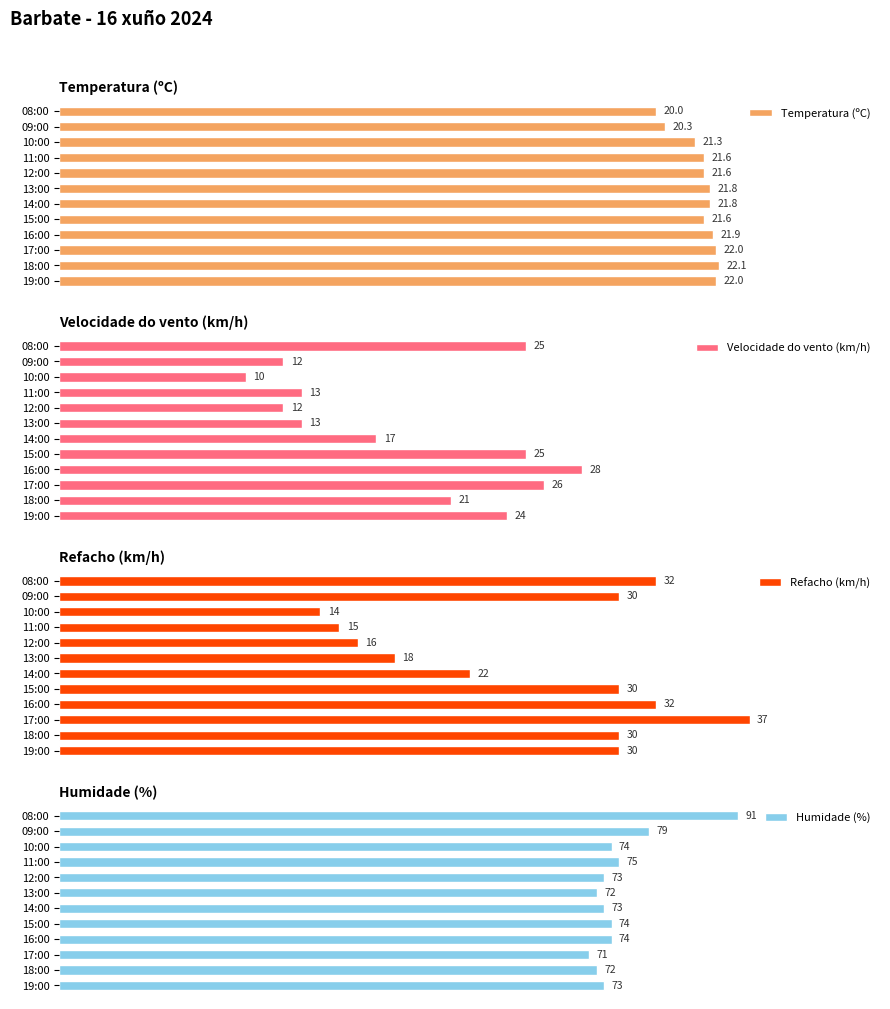

Which category has the highest value in the Humidade (%) series?

08:00